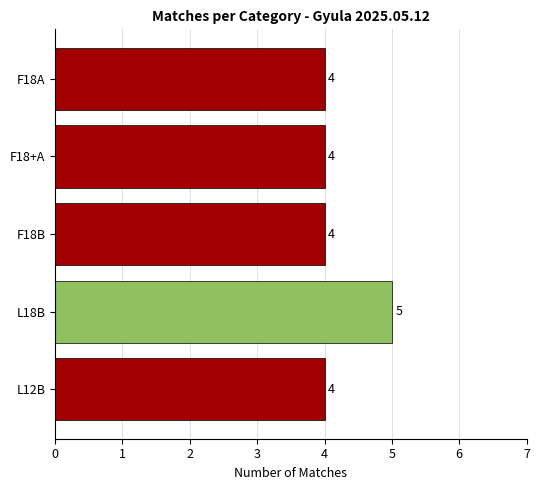

What is the change in value from F18+A to L18B?

+1